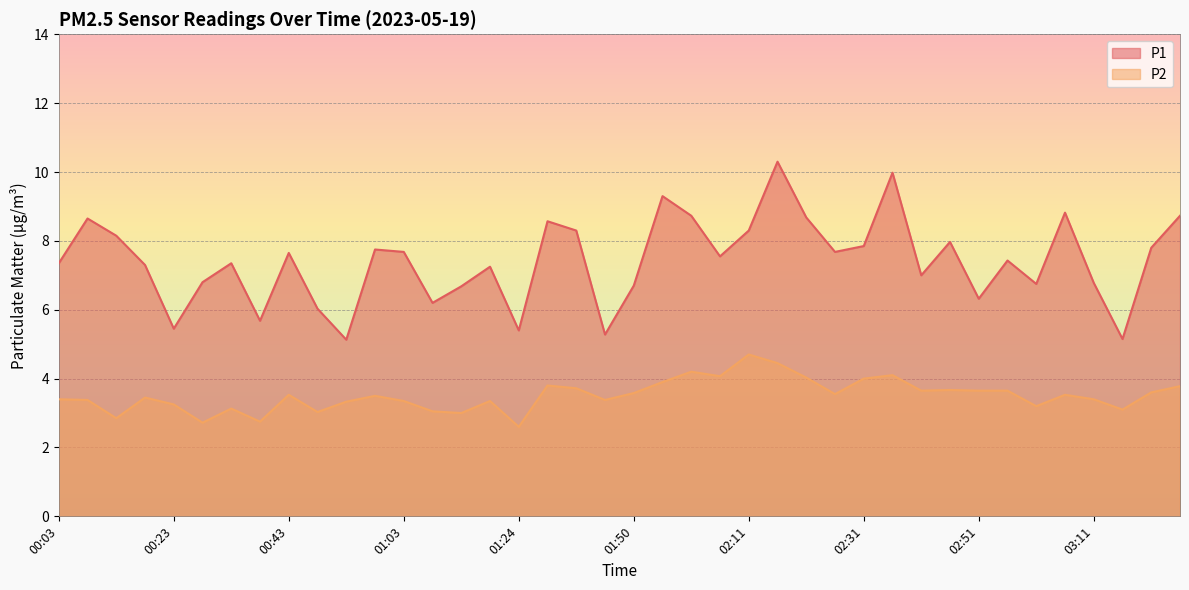

What is the sum of all P1 values?

296.5